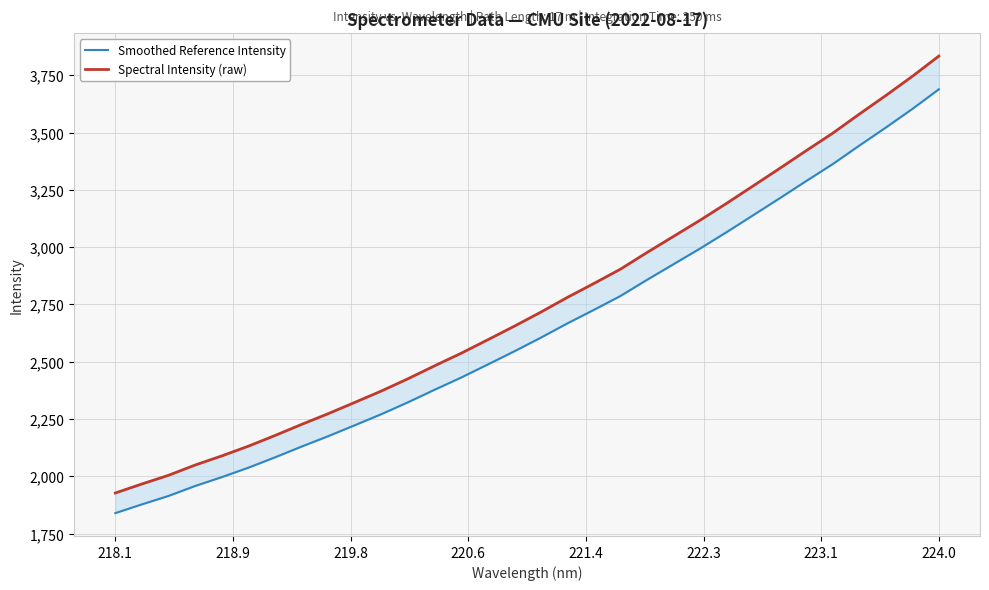

How many lines are shown in the chart?

2